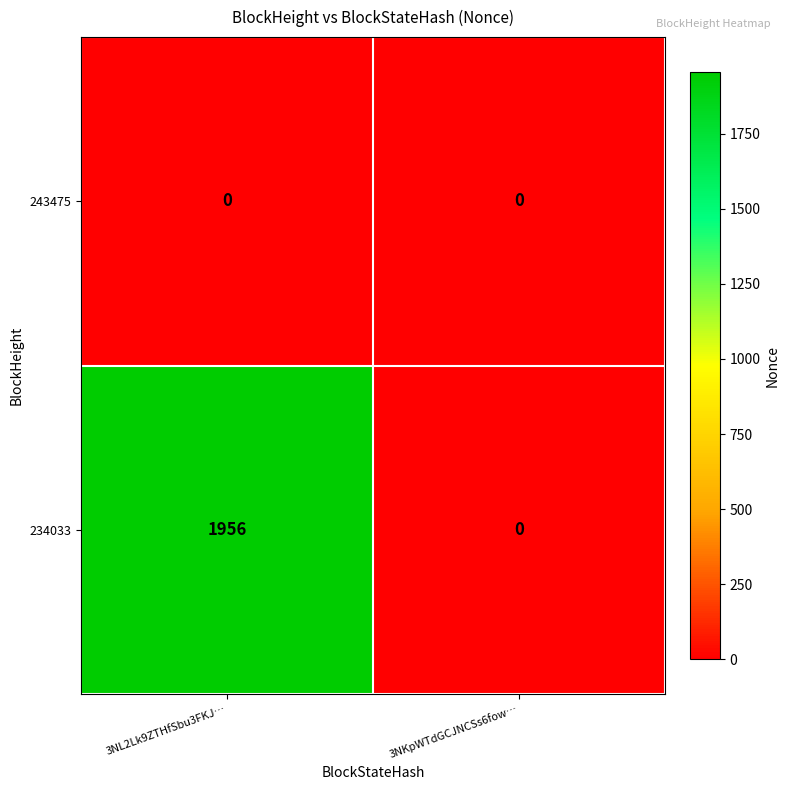

Count the number of data series in this chart.

2